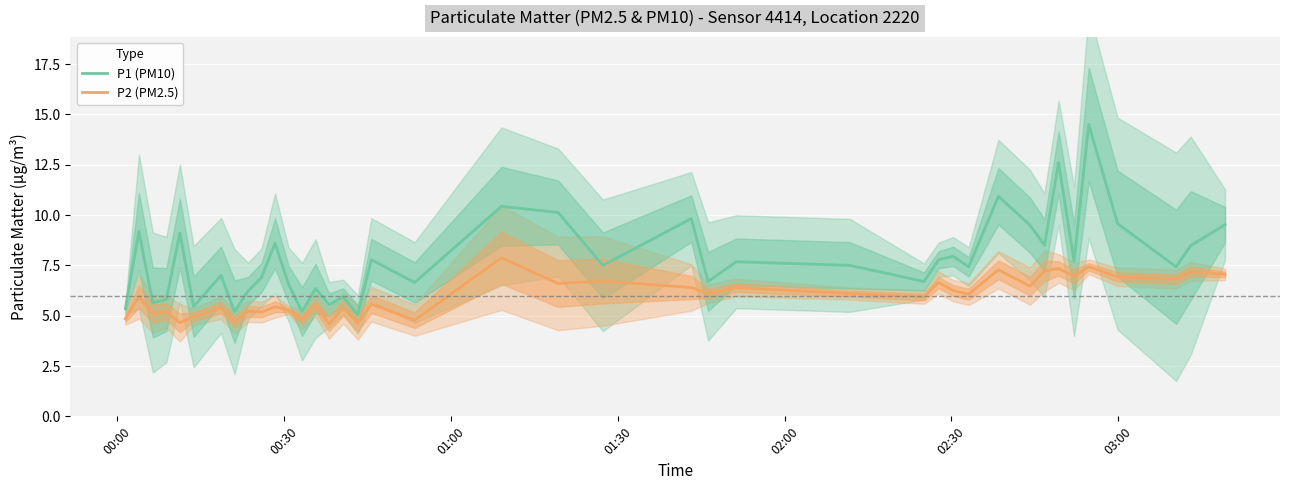

In P2 (PM2.5), how many points are lower than both neighbors (excluding endpoints)?

15